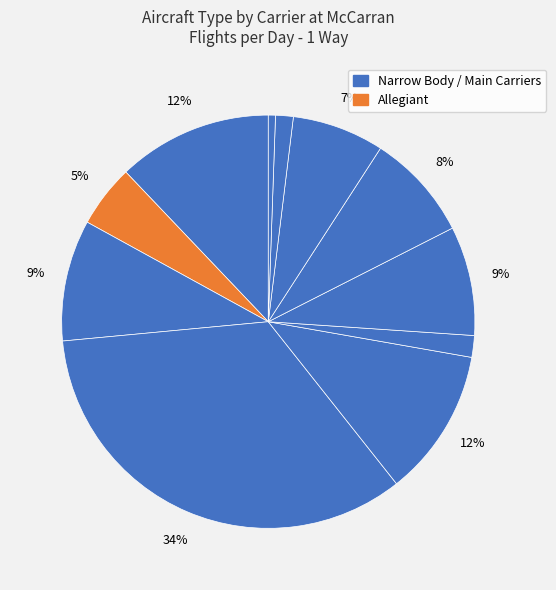

How many slices are in this pie chart?

11